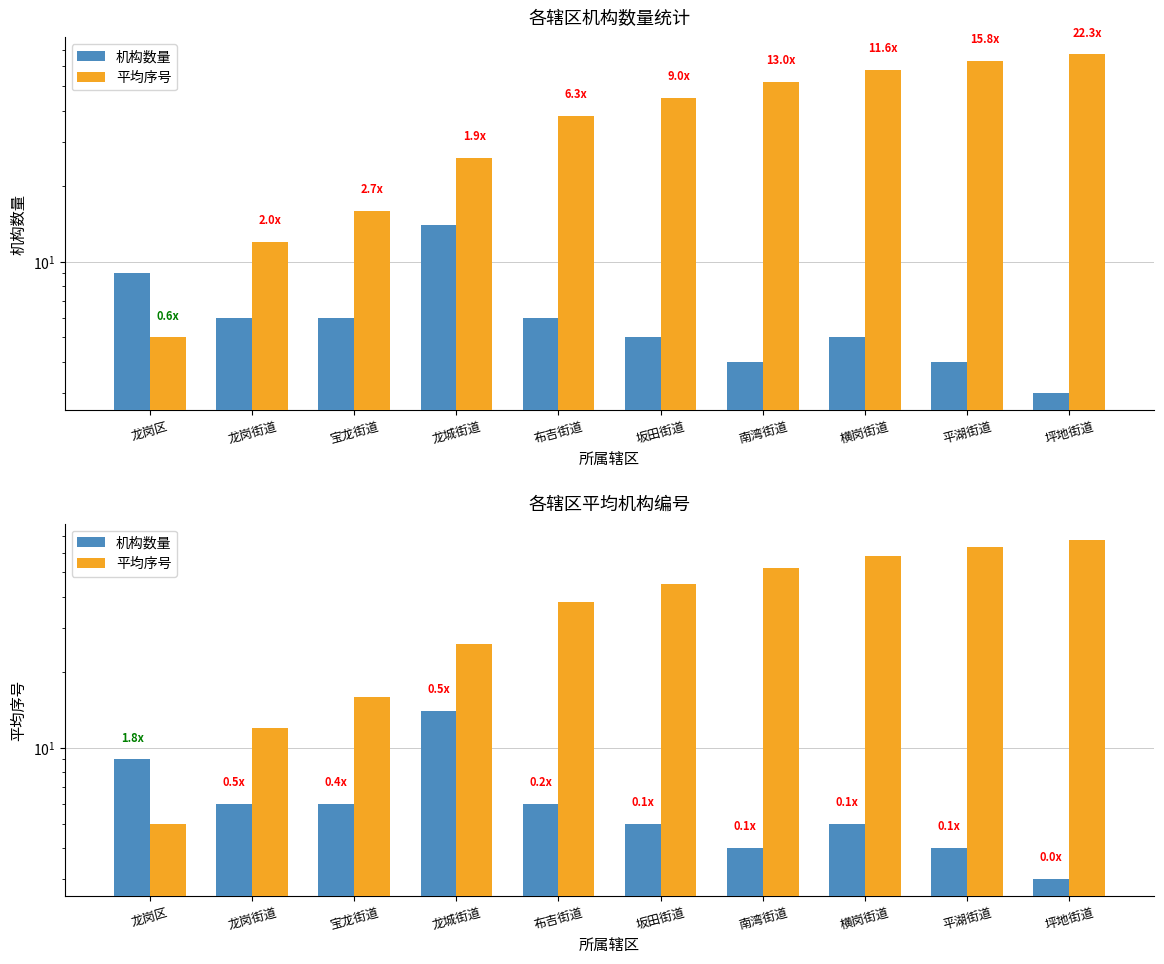

What position from the left is 坪地街道?

10